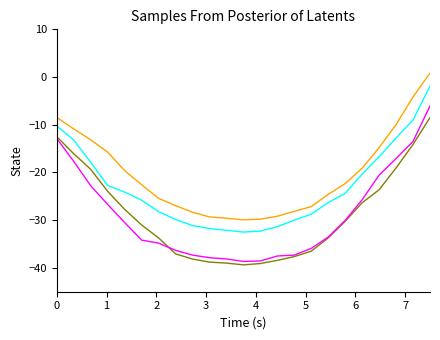

What is the smallest value displayed?

-39.4